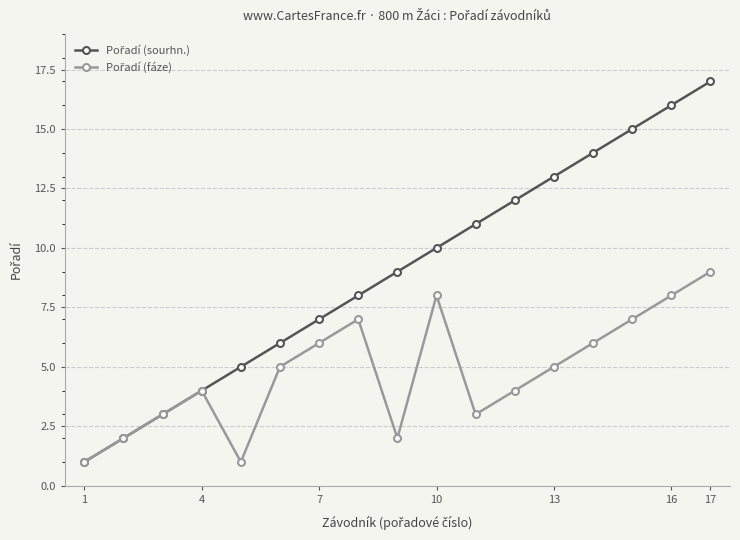

What is the greatest value displayed?

17